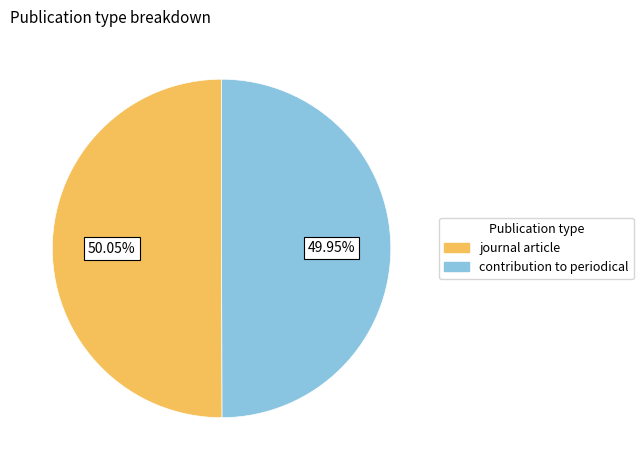

What percentage is the journal article slice, to the nearest percent?

50%